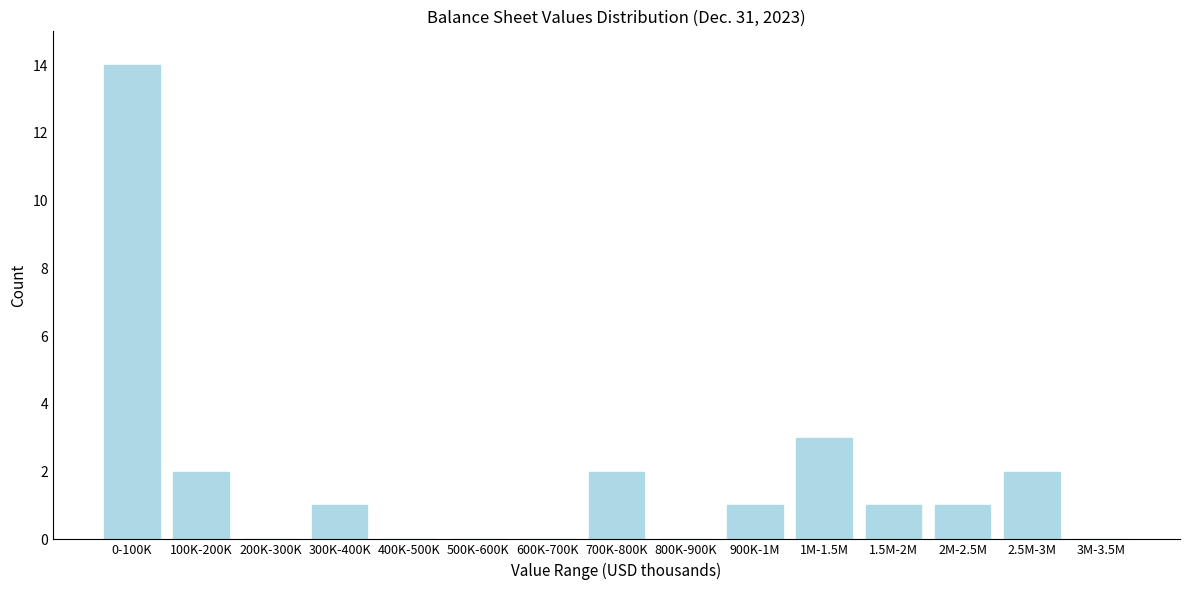

Reading right to left, list all the values displayed in this chart.

3M-3.5M=0	2.5M-3M=2	2M-2.5M=1	1.5M-2M=1	1M-1.5M=3	900K-1M=1	800K-900K=0	700K-800K=2	600K-700K=0	500K-600K=0	400K-500K=0	300K-400K=1	200K-300K=0	100K-200K=2	0-100K=14